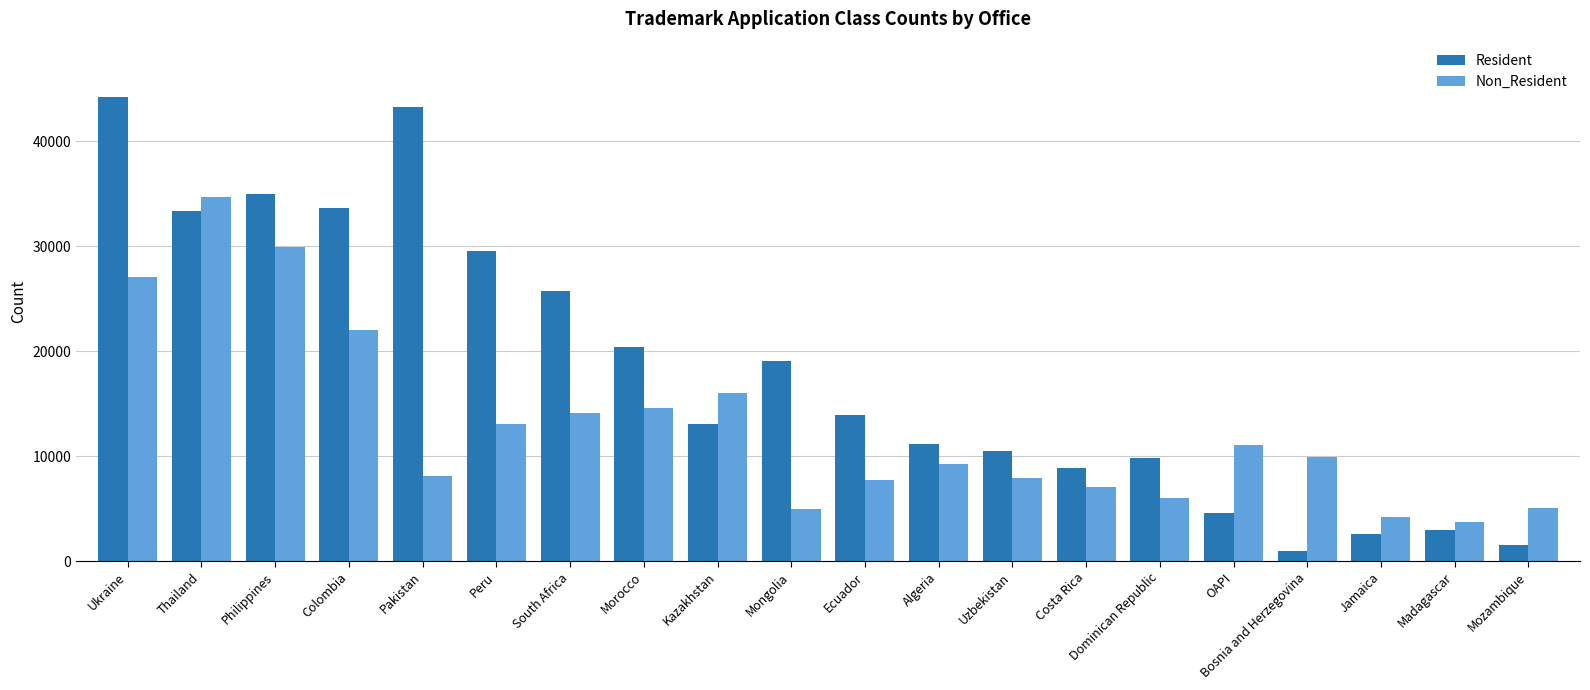

The Non_Resident series shows 5379 at Ecuador. True or false?

False